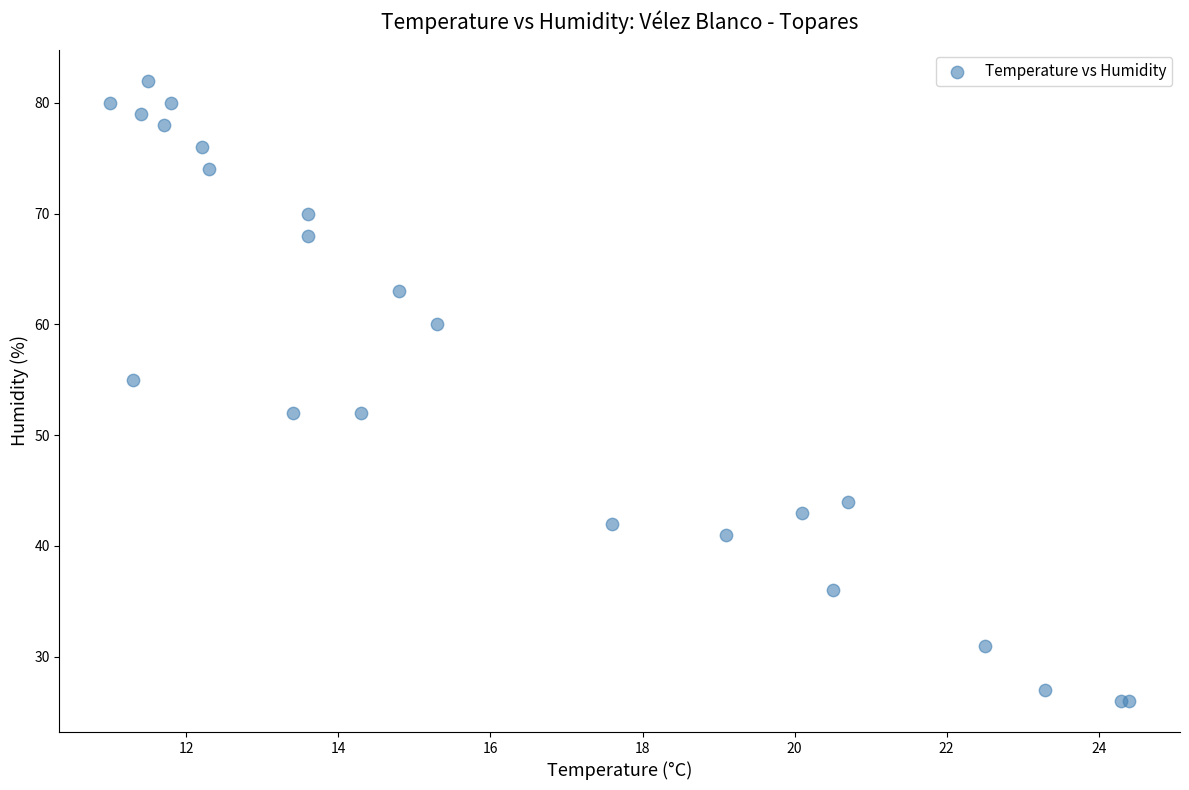

What Y value in the scatter plot is closest to 54?

55